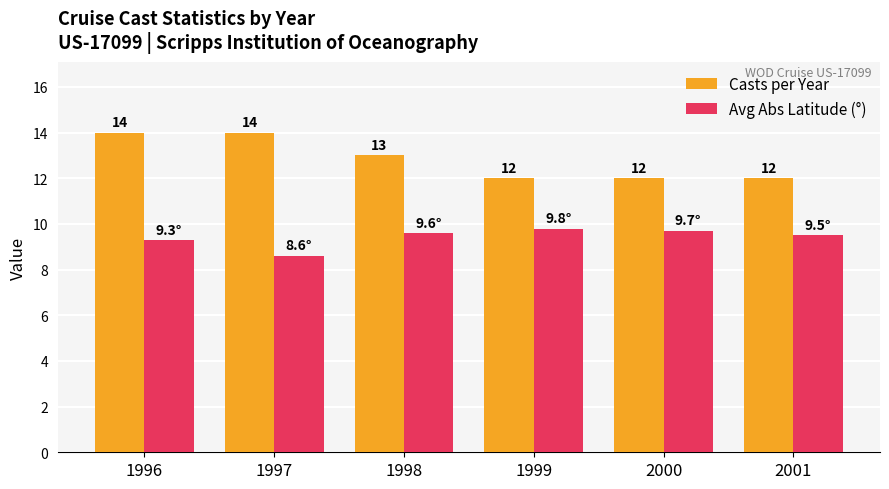

Is the value of Avg Abs Latitude (°) at 1998 greater than the value of Casts per Year at 1997?

No